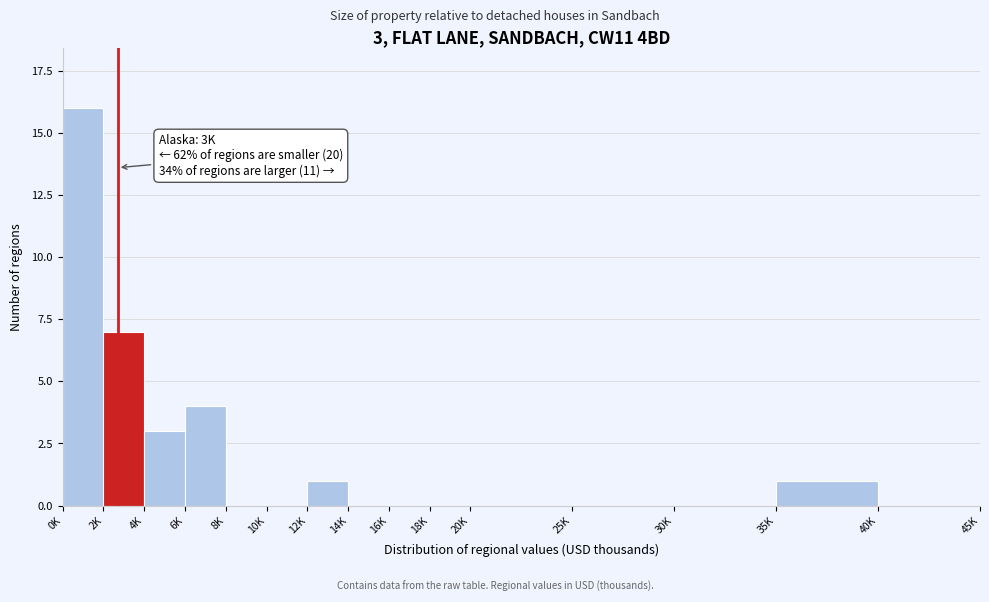

Reading left to right, list all the values displayed in this chart.

0K=16	2K=7	4K=3	6K=4	8K=0	10K=0	12K=1	14K=0	16K=0	18K=0	20K=0	25K=0	30K=0	35K=1	40K=0